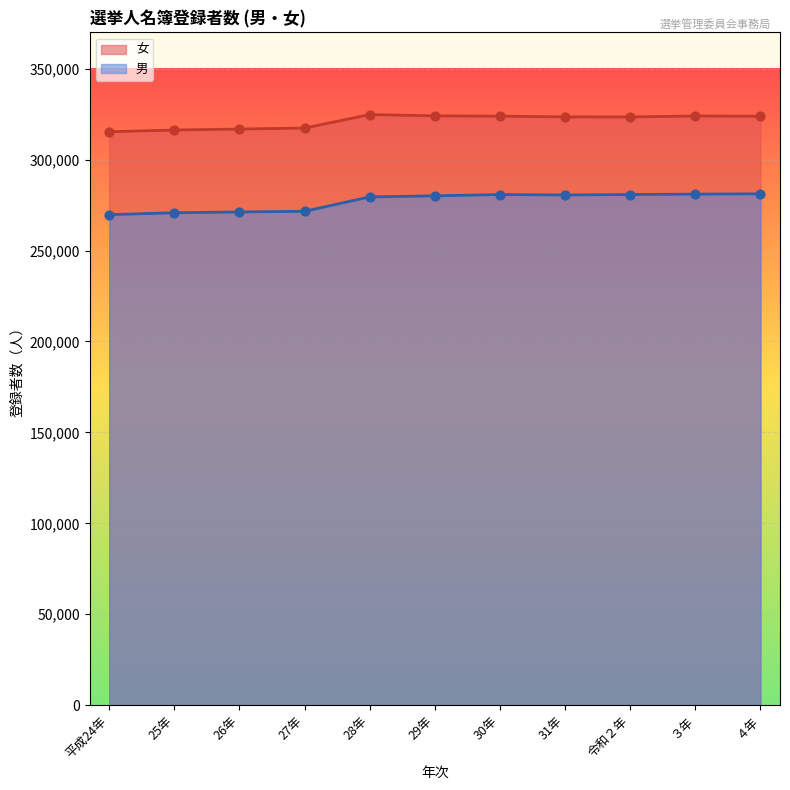

What are all the series names shown in the legend?

女, 男